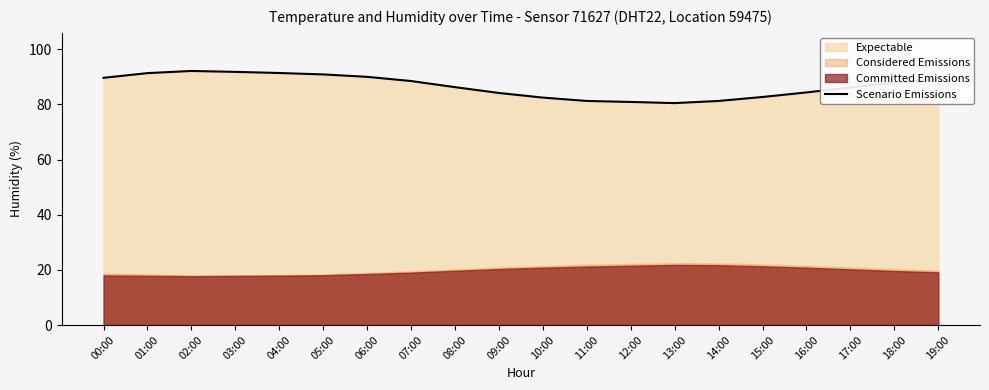

List the labels in order of value, smallest first.

13:00, 12:00, 11:00, 14:00, 10:00, 15:00, 09:00, 16:00, 17:00, 08:00, 18:00, 07:00, 19:00, 00:00, 06:00, 05:00, 01:00, 04:00, 03:00, 02:00